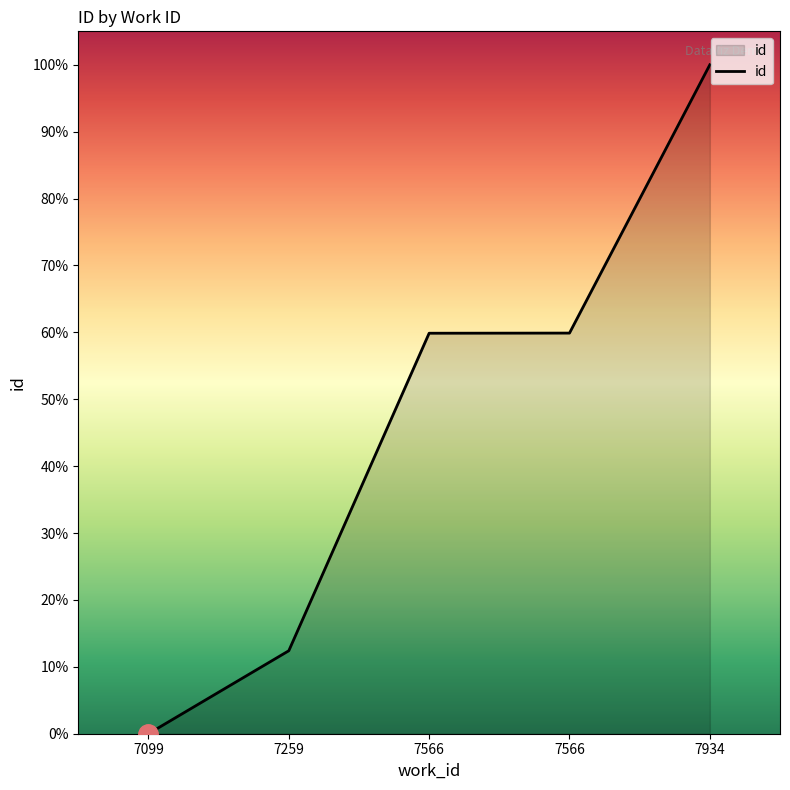

Count the number of categories in the chart.

5